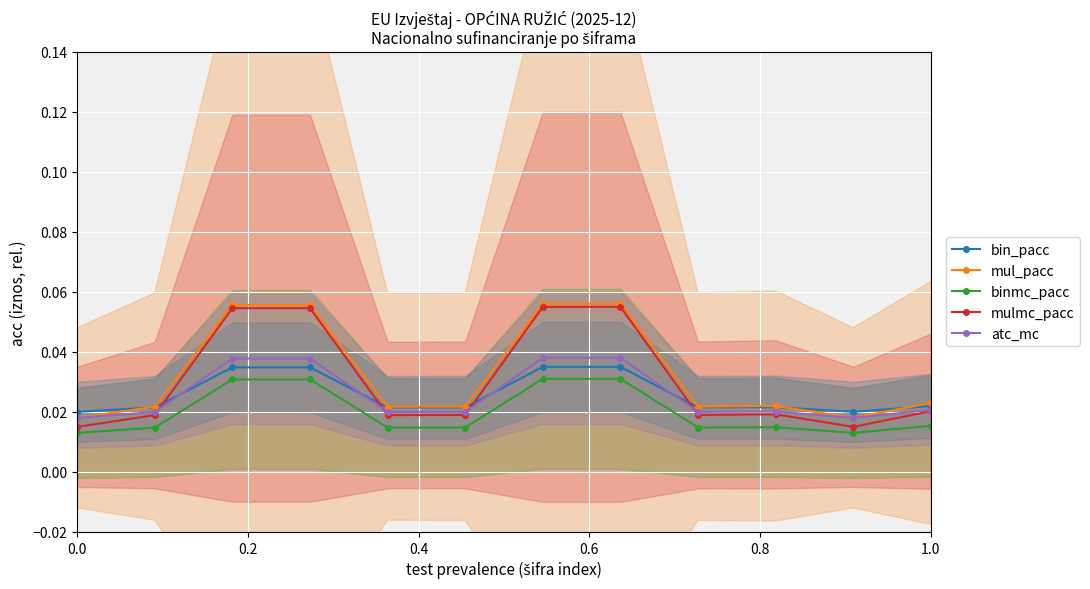

What are all the series names shown in the legend?

bin_pacc, mul_pacc, binmc_pacc, mulmc_pacc, atc_mc